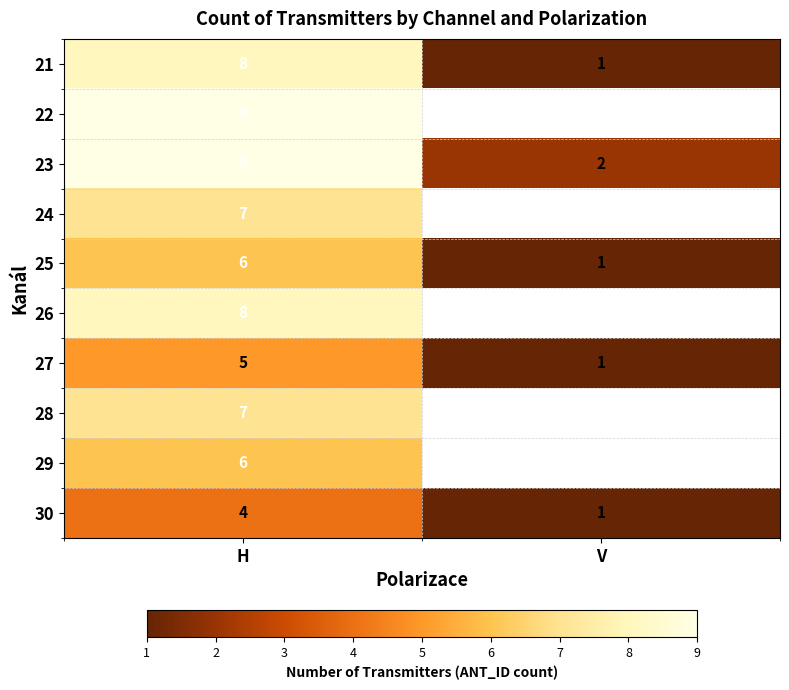

Is the value of 30 at H greater than the value of 28 at H?

No